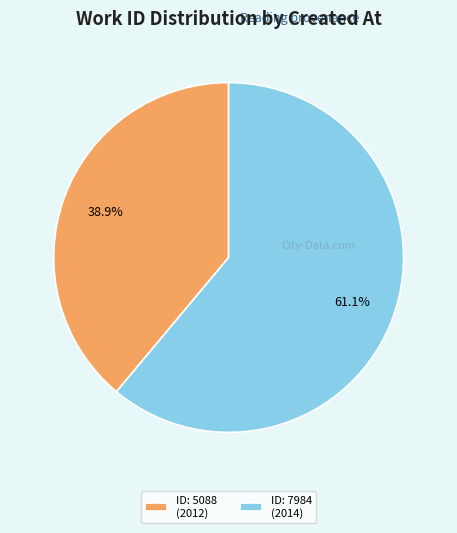

What portion of the pie excludes ID: 5088 (2012)?

61.1%